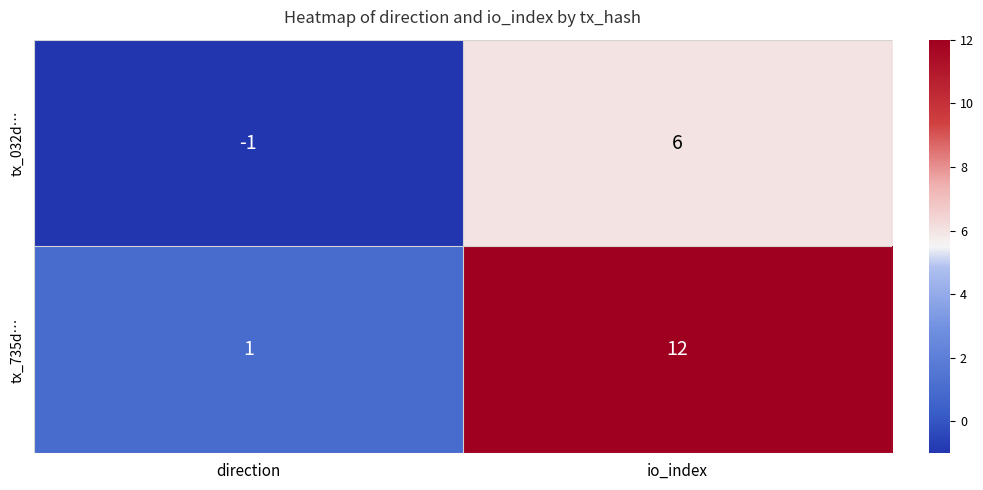

At which label is tx_032d… closest to 2?

direction